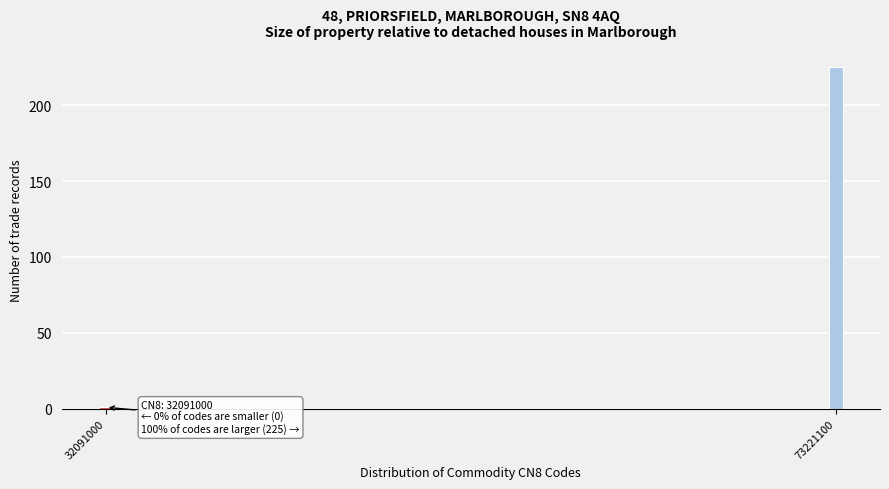

Reading right to left, transcribe all the data shown in this chart.

225	1